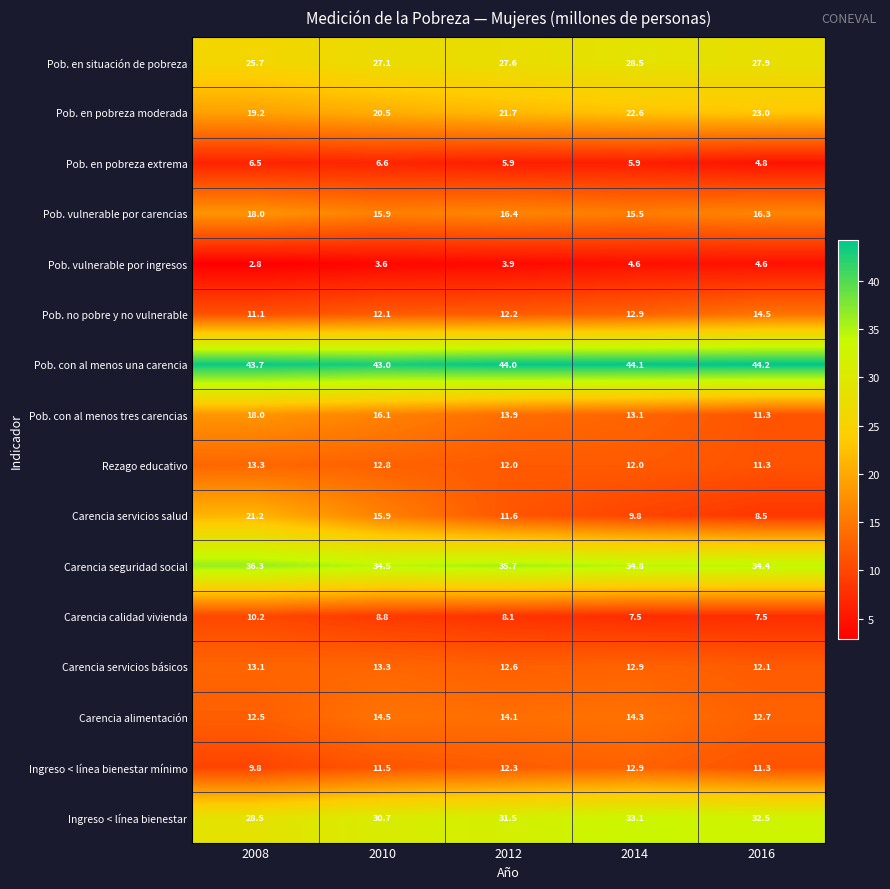

How many data points does each series have?

5